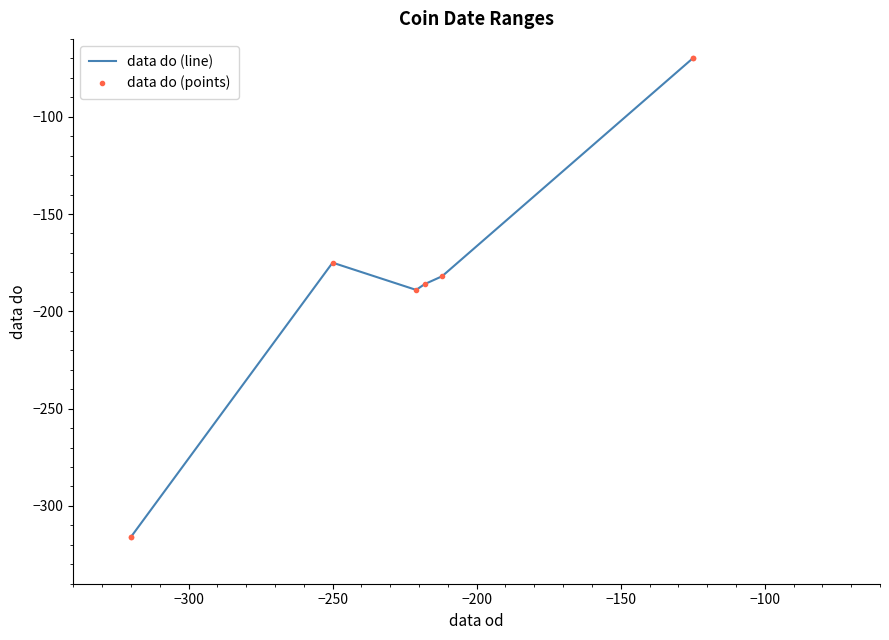

In data do (line), how many points are lower than both neighbors (excluding endpoints)?

1